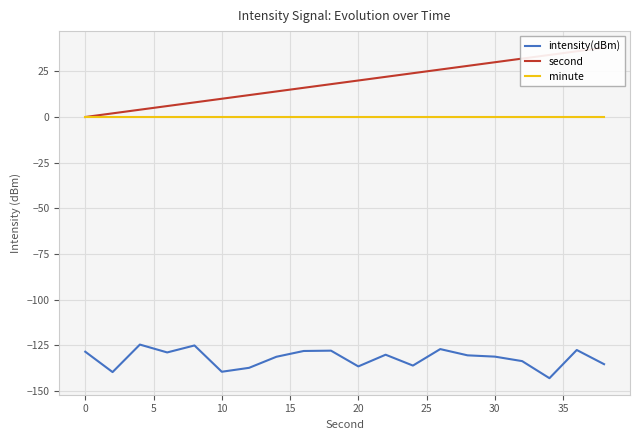

Reading left to right, extract all data points from this chart.

intensity(dBm): -128.6	-139.7	-124.7	-129.0	-125.1	-139.5	-137.4	-131.3	-128.2	-128.0	-136.6	-130.2	-136.2	-127.1	-130.6	-131.3	-133.7	-143.1	-127.6	-135.4
second: 0.0	2.0	4.0	6.0	8.0	10.0	12.0	14.0	16.0	18.0	20.0	22.0	24.0	26.0	28.0	30.0	32.0	34.0	36.0	38.0
minute: 0.0	0.0	0.0	0.0	0.0	0.0	0.0	0.0	0.0	0.0	0.0	0.0	0.0	0.0	0.0	0.0	0.0	0.0	0.0	0.0